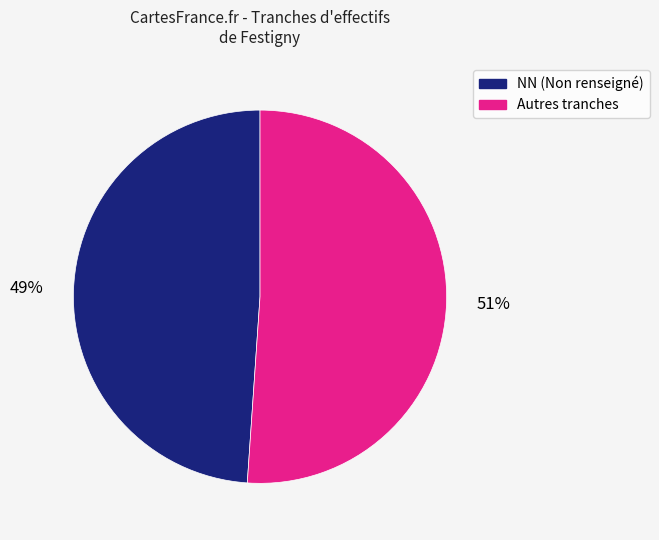

How many slices are in this pie chart?

2